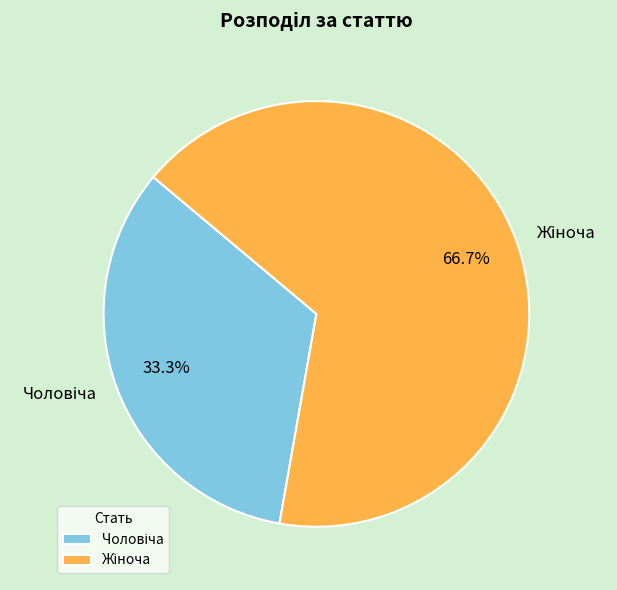

Is there a majority slice in this chart?

Yes